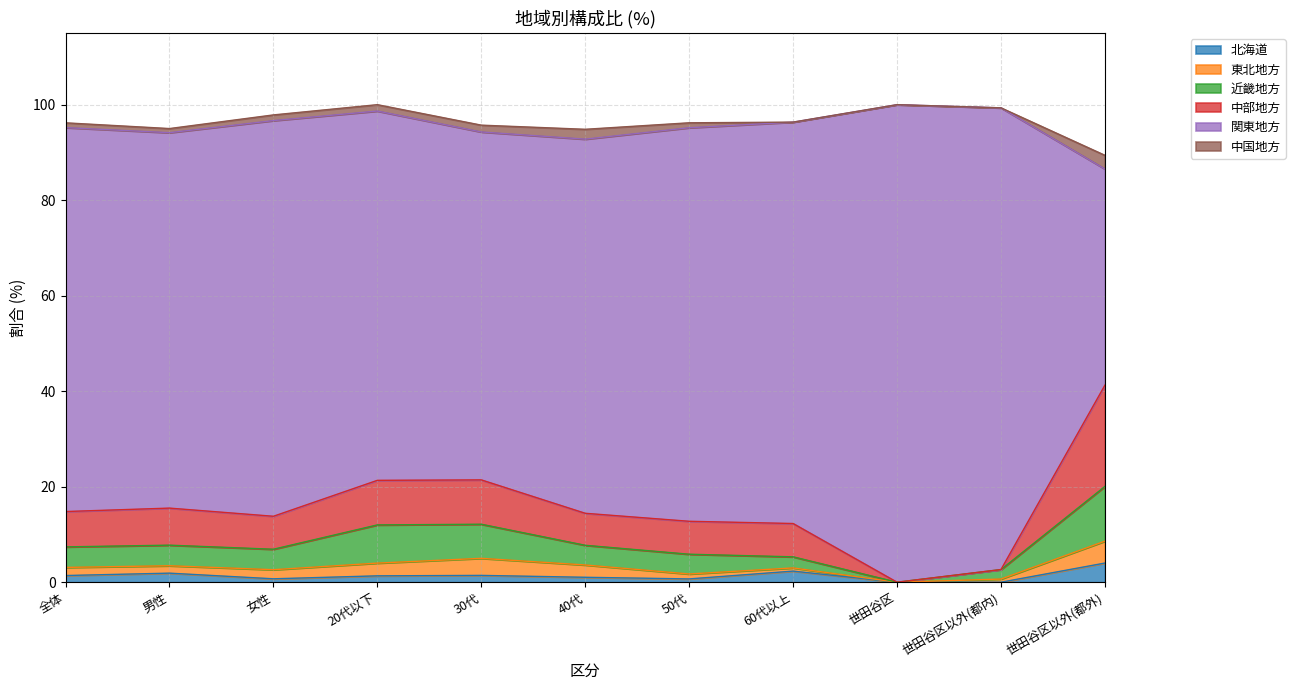

Which category has the highest value in the 近畿地方 series?

世田谷区以外(都外)